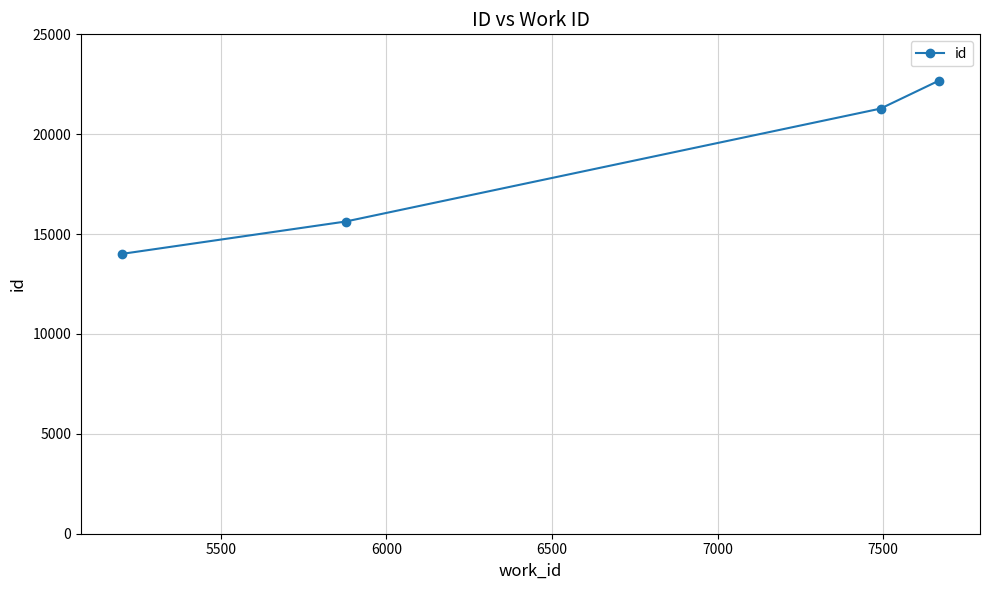

Reading left to right, what are all the values shown in this chart?

14009	15630	21282	22687